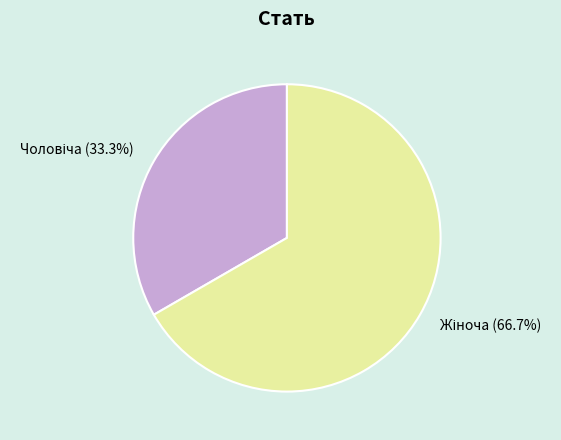

To the nearest percent, what is the average slice percentage?

50%